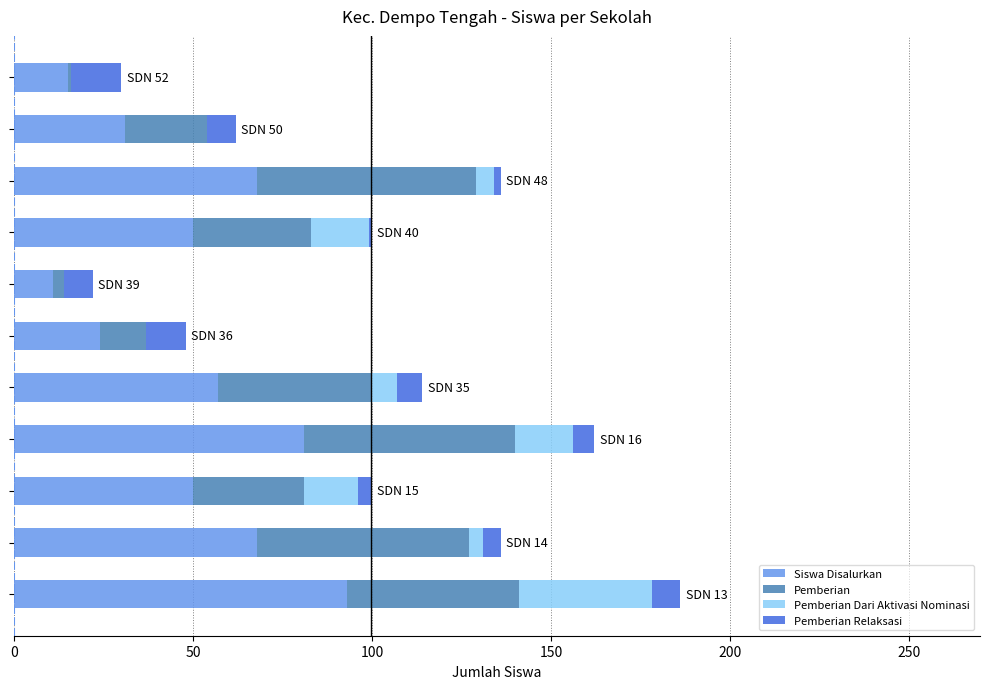

What is the highest value of the Siswa Disalurkan series?

93